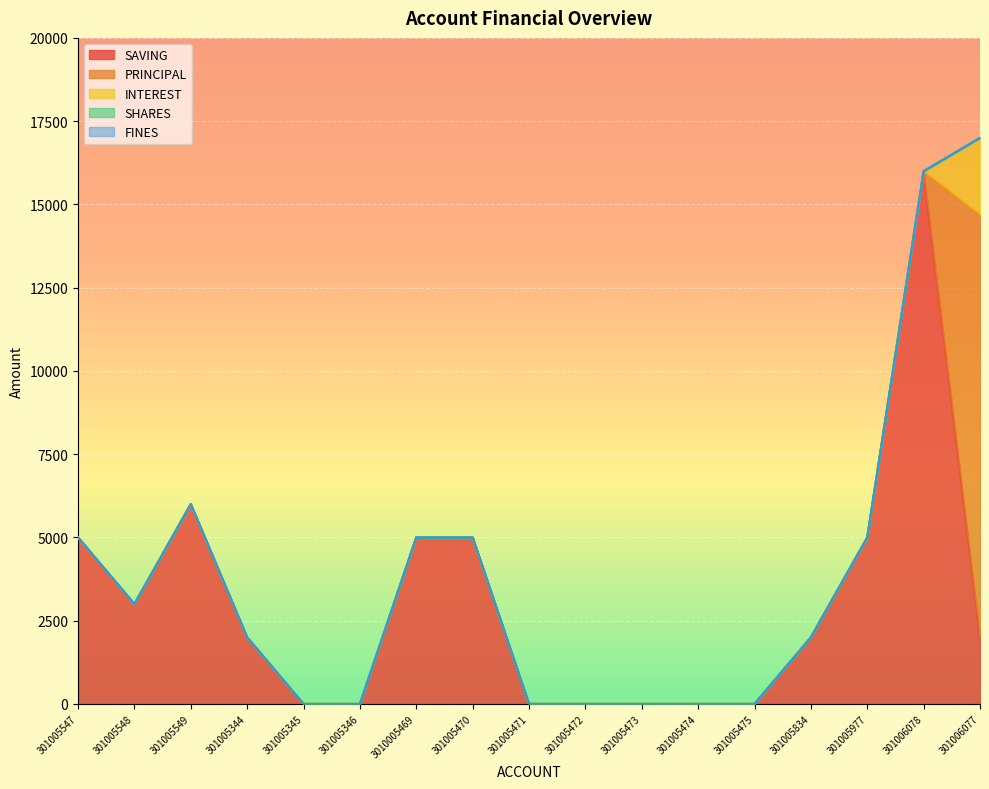

What is the average value of the SAVING series?

3000